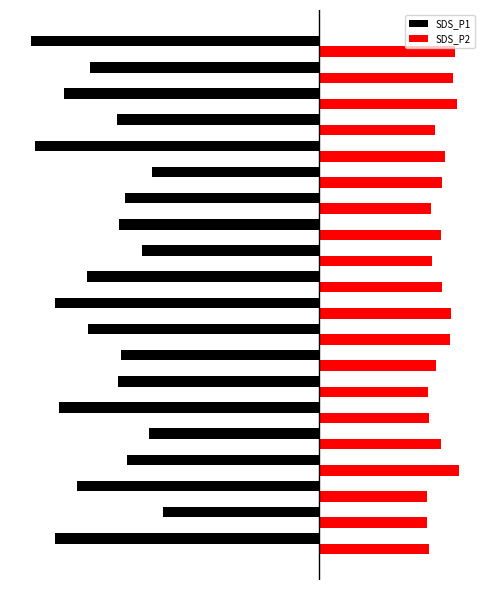

What is the sum of all SDS_P1 values?

-133.7